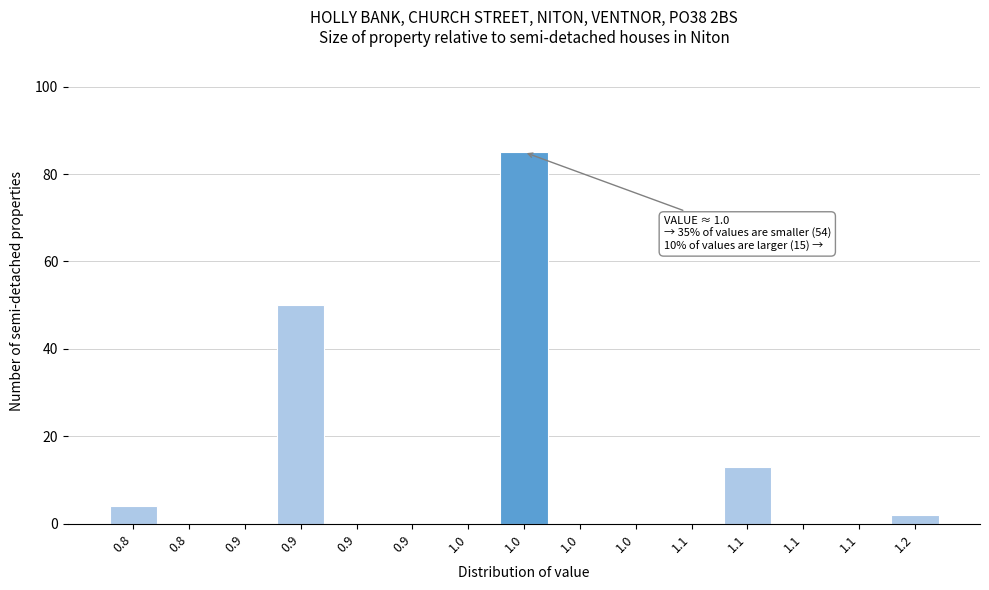

How many series are shown in this chart?

1